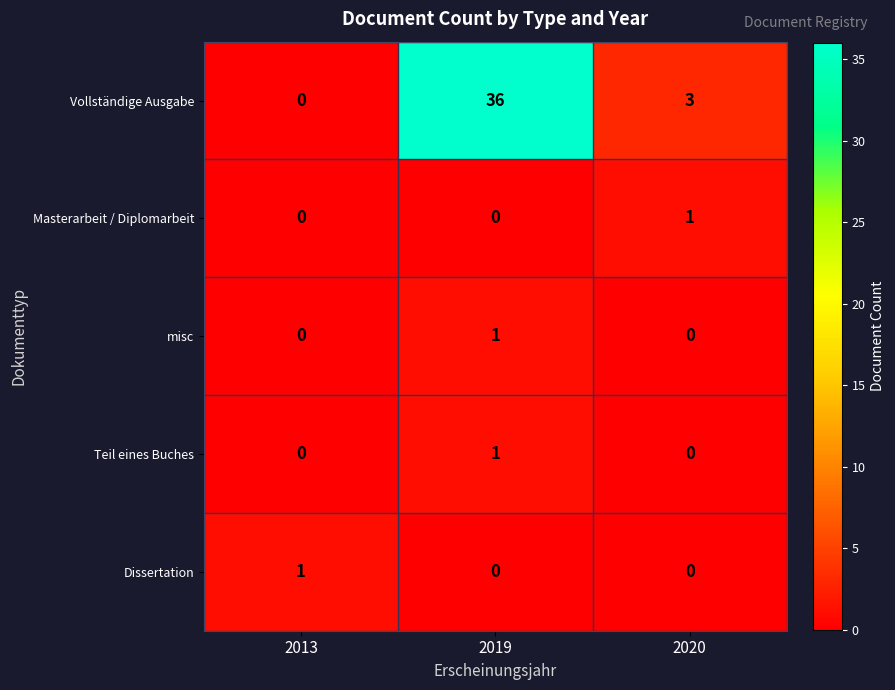

At which category does the chart reach its peak across all series?

2019